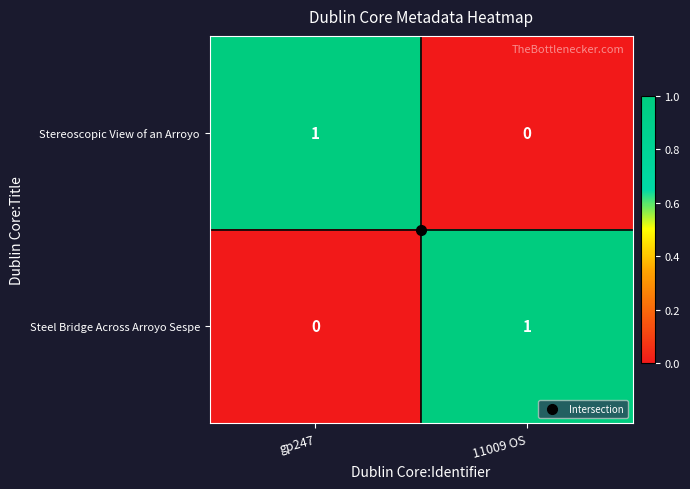

Is the value of Steel Bridge Across Arroyo Sespe at 11009 OS greater than the value of Stereoscopic View of an Arroyo at 11009 OS?

Yes